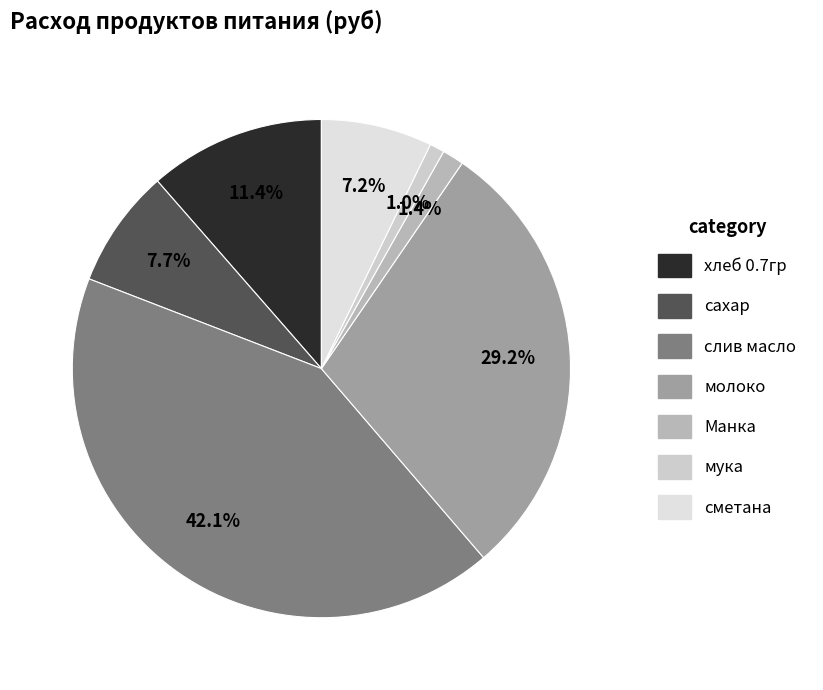

To the nearest percent, what percentage of the pie is молоко?

29%